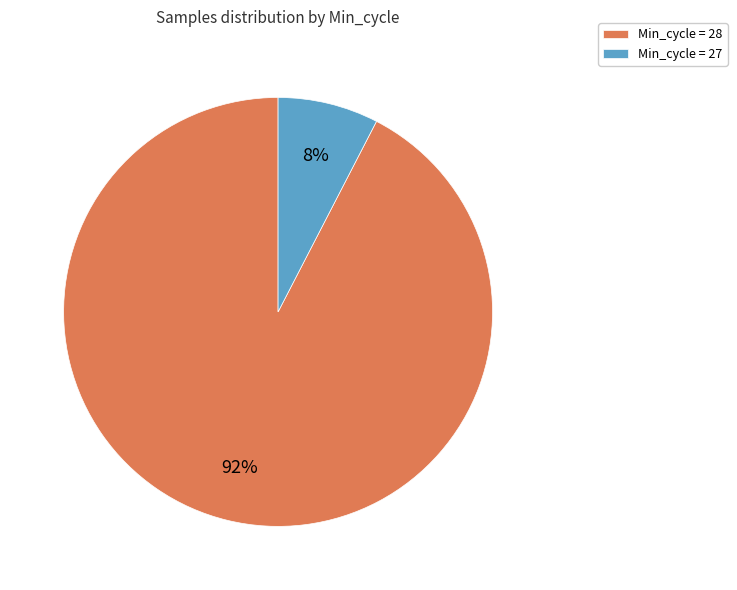

Combined, do Min_cycle = 28 and Min_cycle = 27 account for over 50%?

Yes